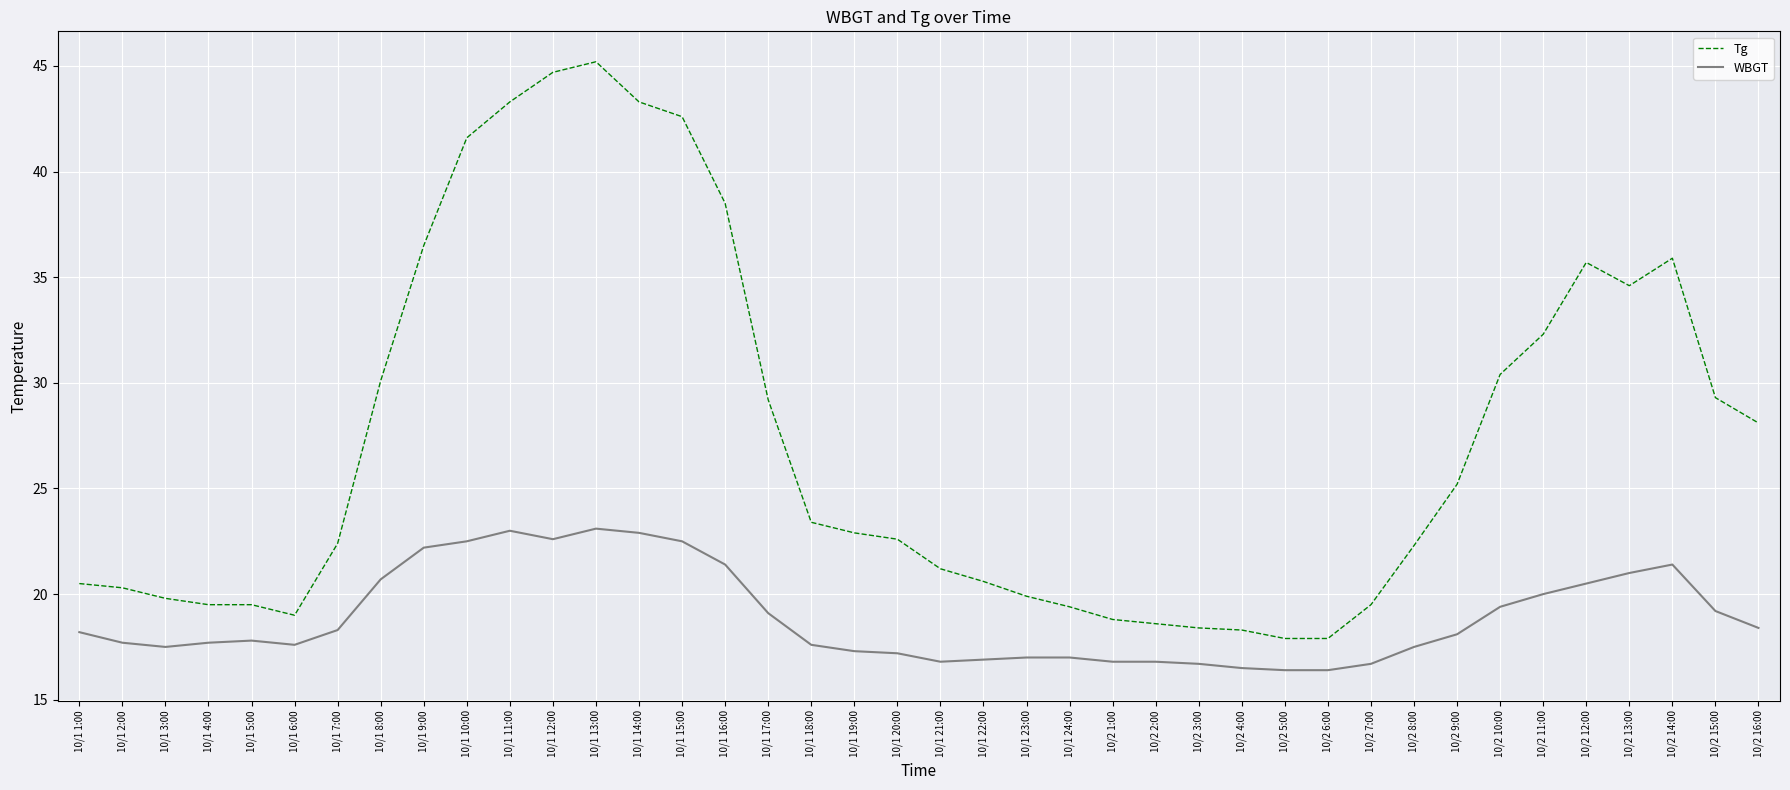

What is the sum of all WBGT values?

756.4